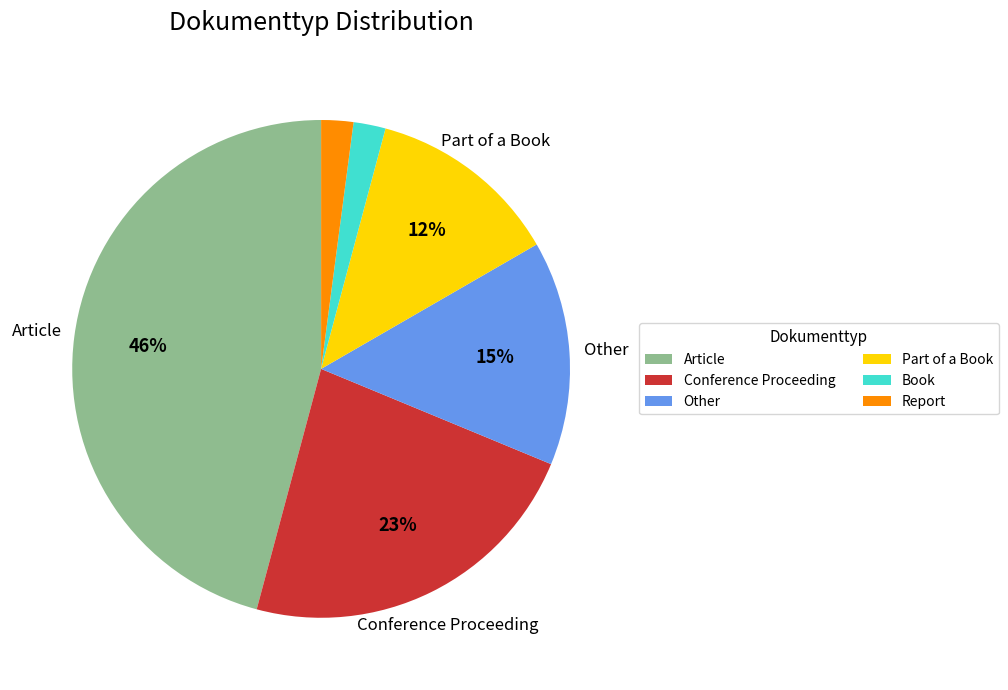

To the nearest percent, what is the average slice percentage?

17%